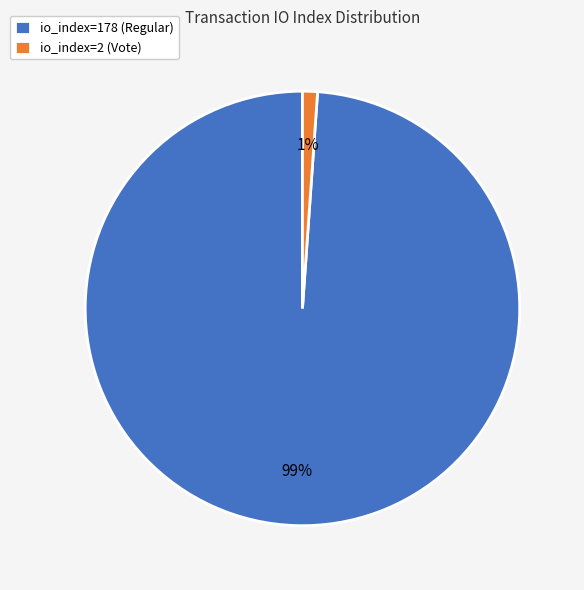

Count the number of slices in the pie.

2